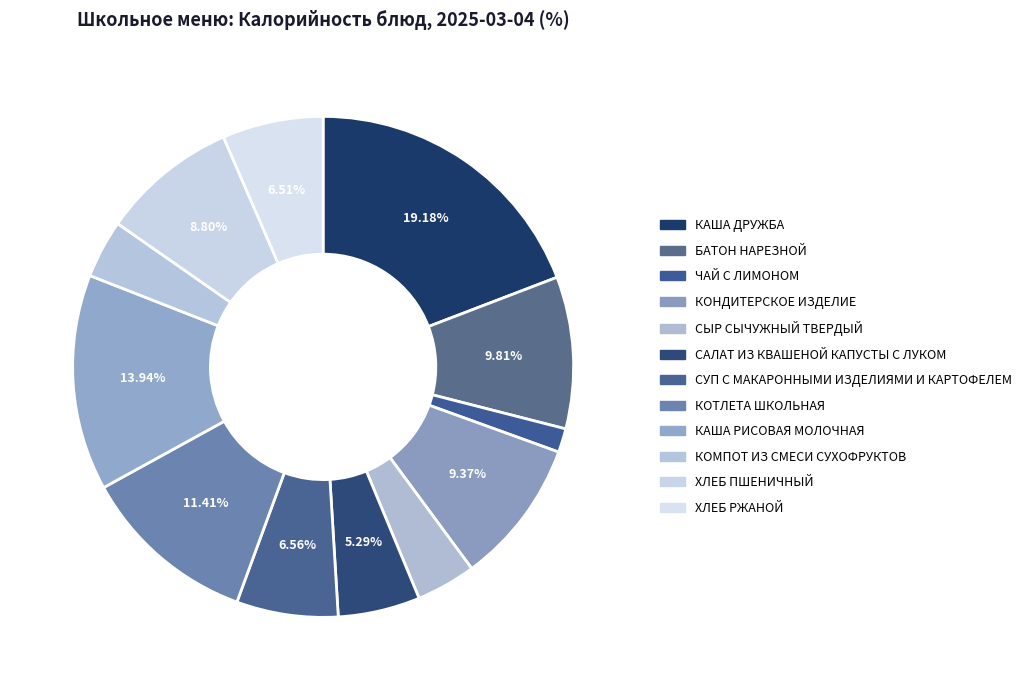

Is it true that ХЛЕБ РЖАНОЙ is 7% of the pie?

True